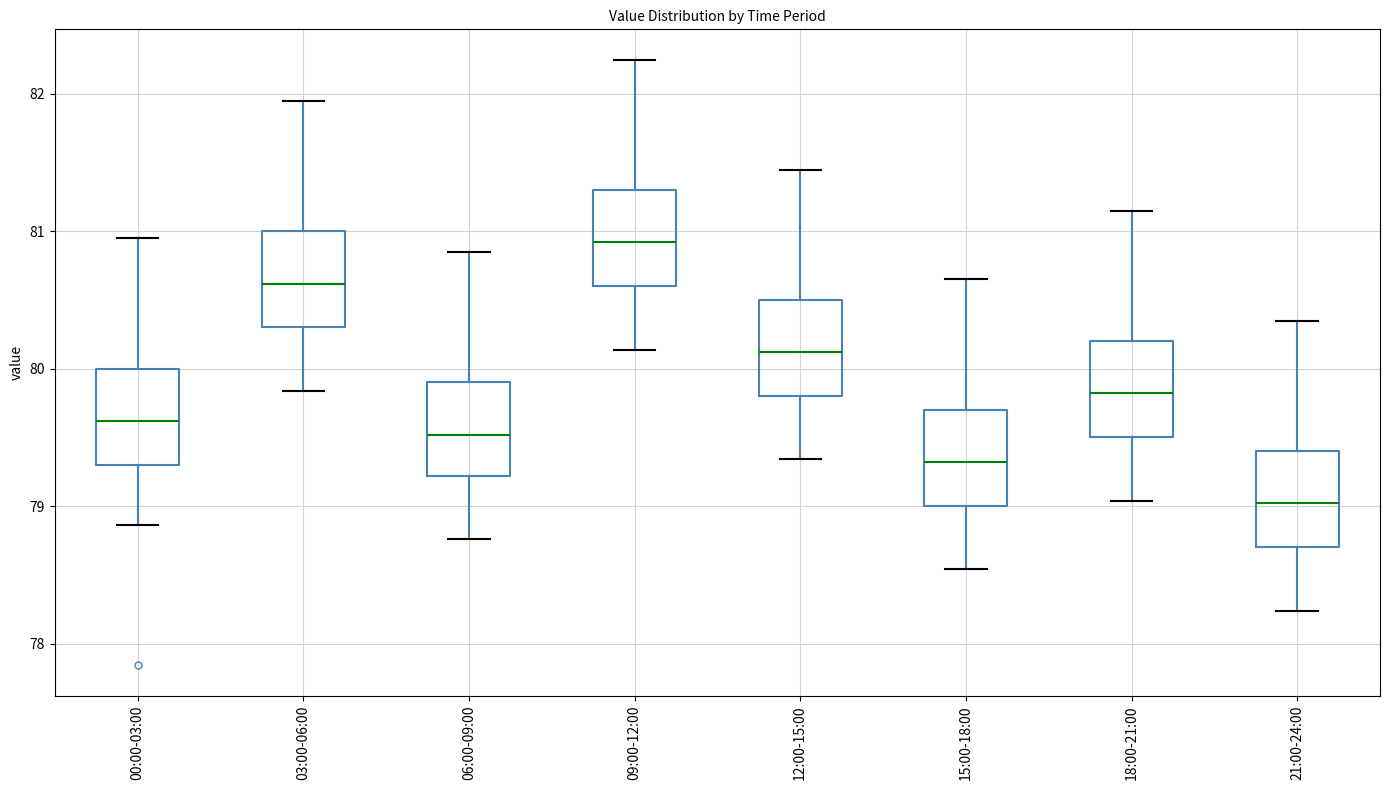

Reading left to right, transcribe this box plot: for each box, give where its median line is, the range the box spans, and where its two whiskers end, as read against the y-axis. The values are not printed on the chart, so give them approximately, as read against the axis.

00:00-03:00: median 79.6, box 79.3 to 80.0, whiskers 78.9 to 81.0
03:00-06:00: median 80.6, box 80.3 to 81.0, whiskers 79.8 to 82.0
06:00-09:00: median 79.5, box 79.2 to 79.9, whiskers 78.8 to 80.9
09:00-12:00: median 80.9, box 80.6 to 81.3, whiskers 80.1 to 82.3
12:00-15:00: median 80.1, box 79.8 to 80.5, whiskers 79.3 to 81.5
15:00-18:00: median 79.3, box 79.0 to 79.7, whiskers 78.5 to 80.7
18:00-21:00: median 79.8, box 79.5 to 80.2, whiskers 79.0 to 81.2
21:00-24:00: median 79.0, box 78.7 to 79.4, whiskers 78.2 to 80.4